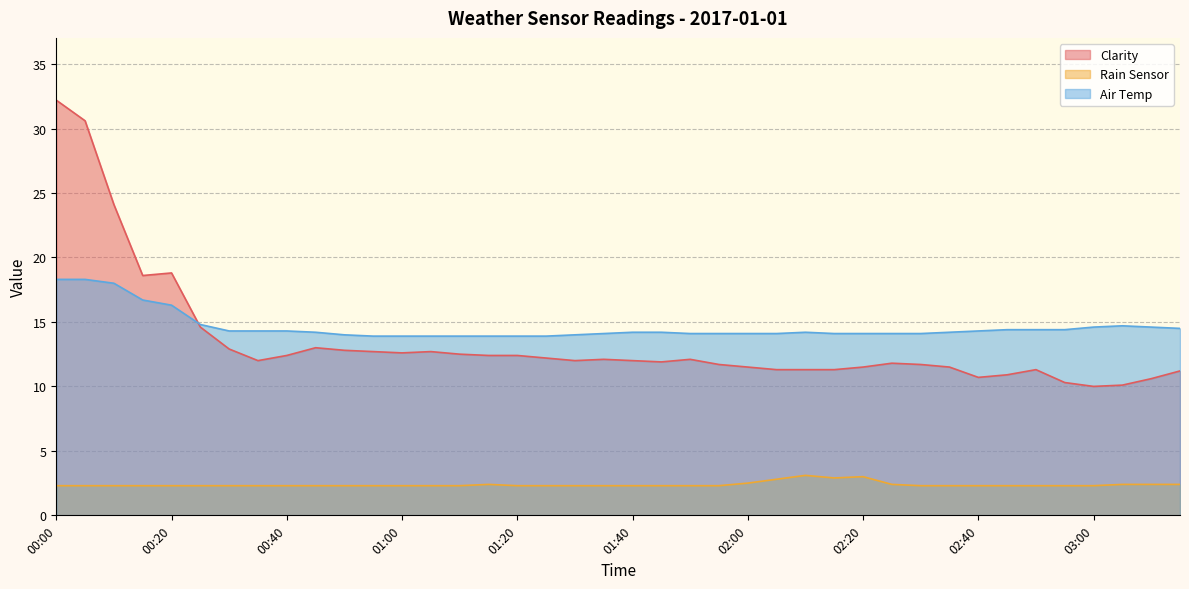

Which series has the widest spread of values?

Clarity